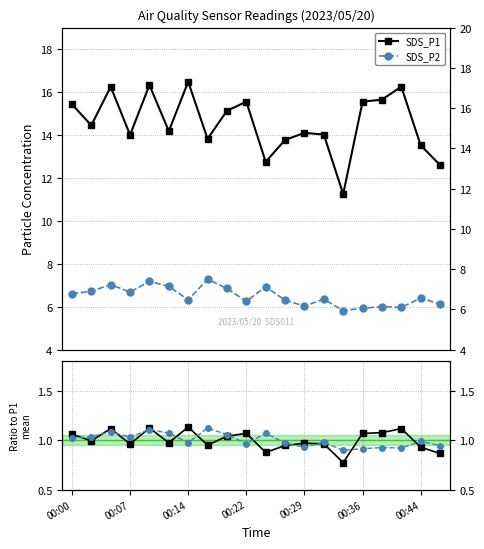

How many lines are shown in the chart?

4